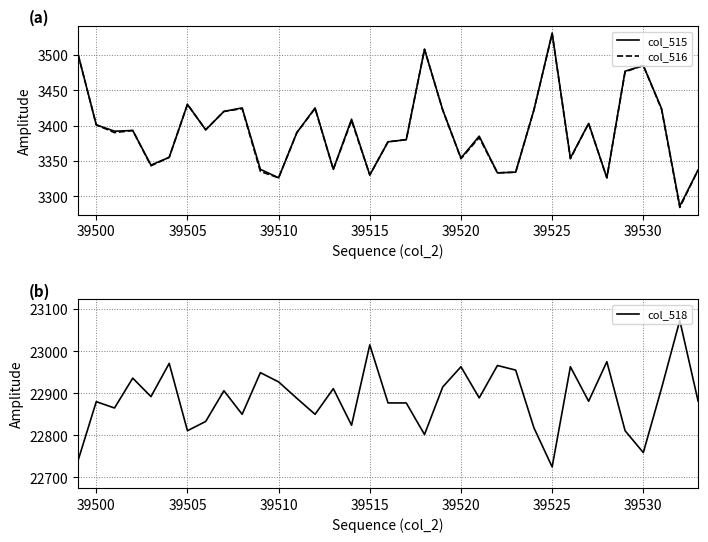

Which category has the highest value in the col_515 series?

39525